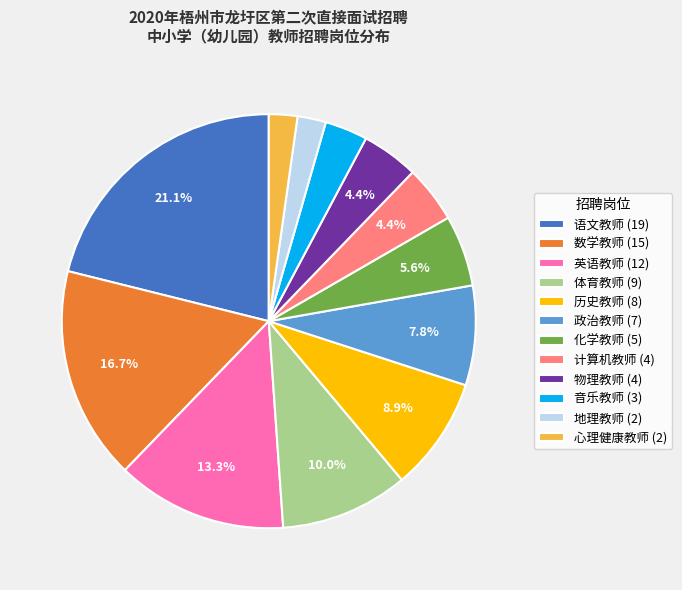

How much of the chart is everything except 计算机教师?

95.6%